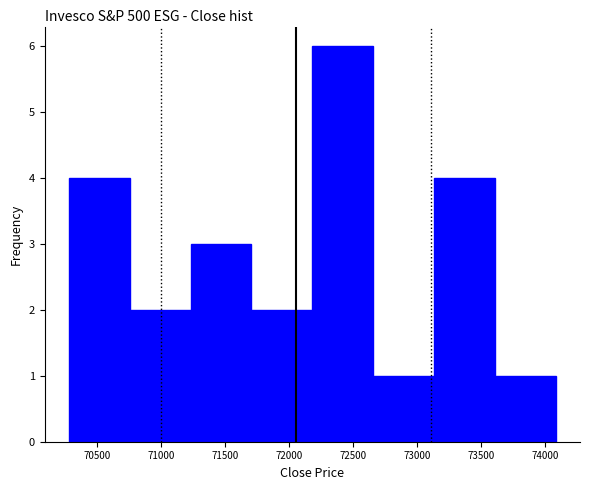

How tall is the bar that spans 72200 to 72650 on the x-axis? Neither the bar edges nor the heights are printed on the chart, so give them approximately, as read against the axes.

6